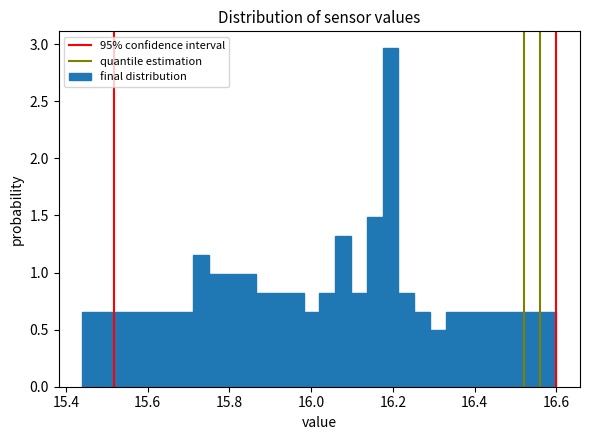

Around what value on the x-axis is the tallest bar? Give the approximate position of its centre, as read against the axis.

16.20